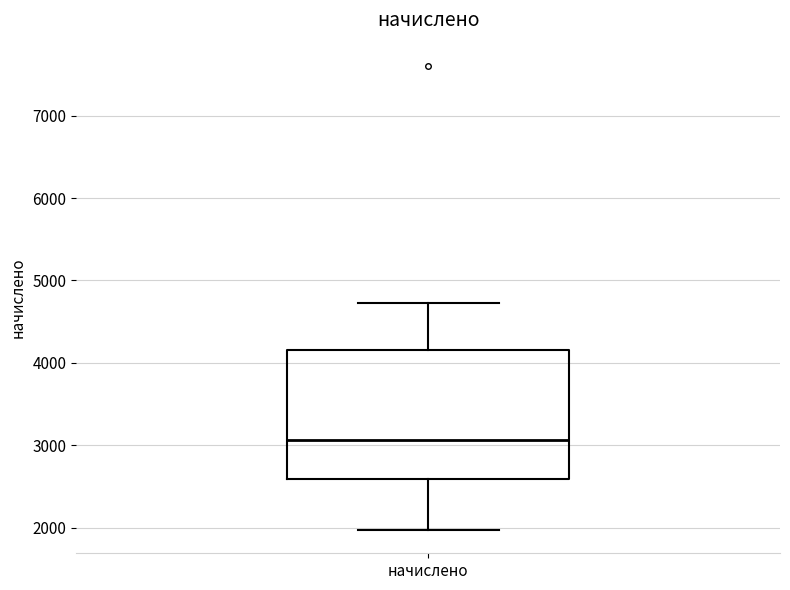

Read this box plot against the y-axis: the position of the median line, the range covered by the box, and the ends of both whiskers. The values are not printed on the chart, so give them approximately, as read against the axis.

median 3100, box 2600 to 4200, whiskers 2000 to 4700